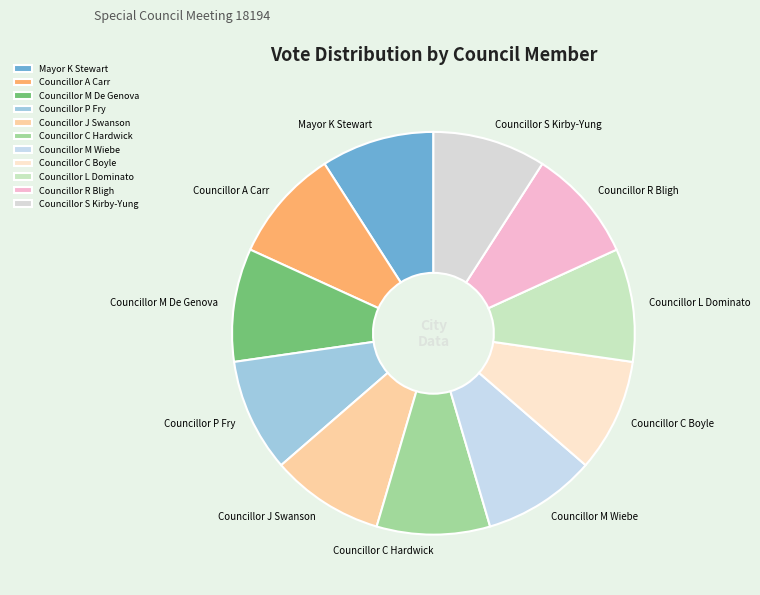

Combined, do Councillor R Bligh and Councillor L Dominato account for over 50%?

No